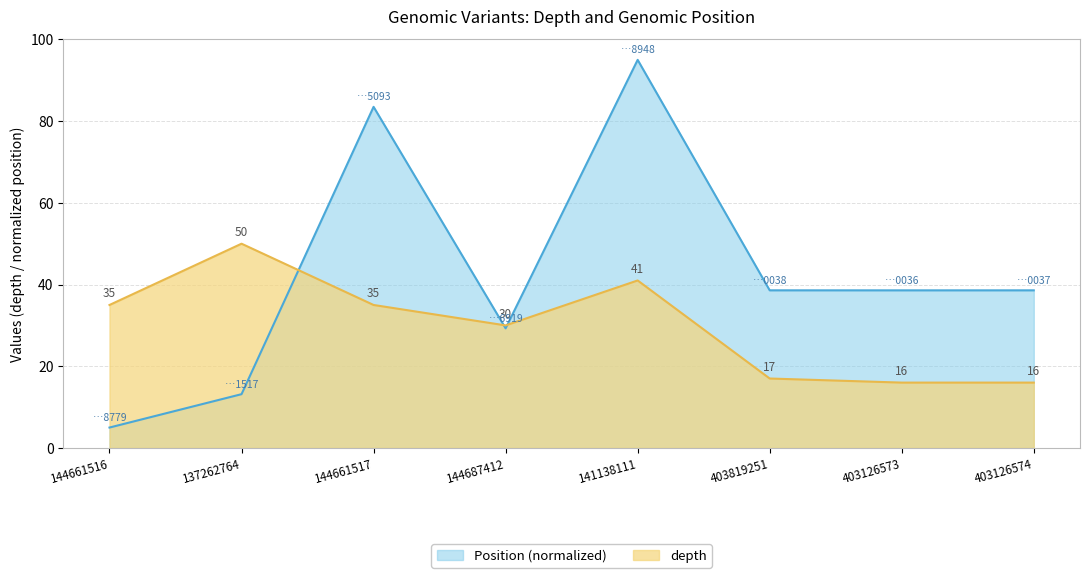

What is the difference between the highest and lowest values at 141138111?

54.0